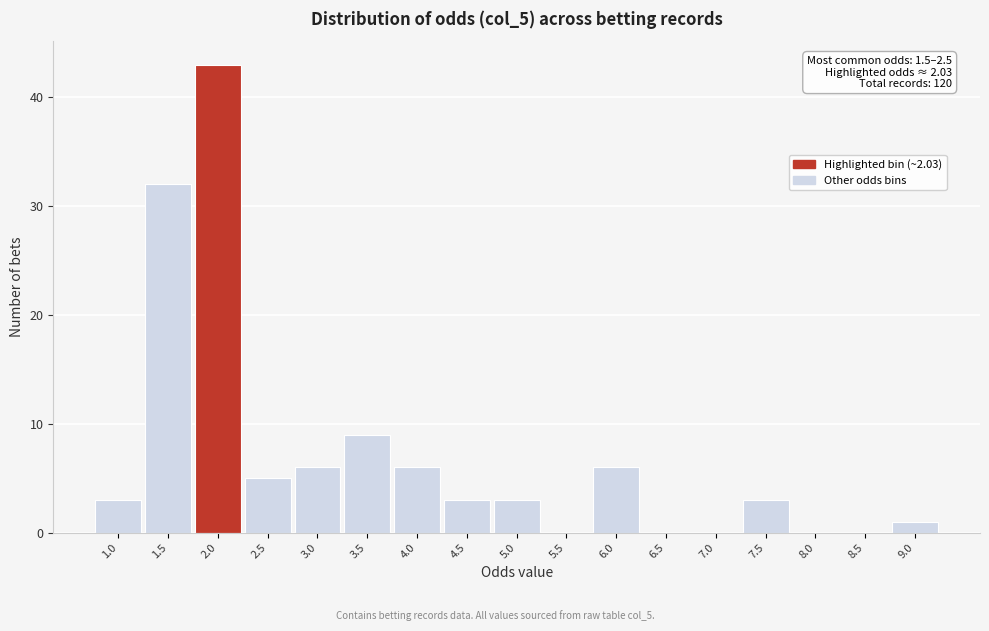

Reading right to left, extract all data points from this chart.

9.0=1	8.5=0	8.0=0	7.5=3	7.0=0	6.5=0	6.0=6	5.5=0	5.0=3	4.5=3	4.0=6	3.5=9	3.0=6	2.5=5	2.0=43	1.5=32	1.0=3